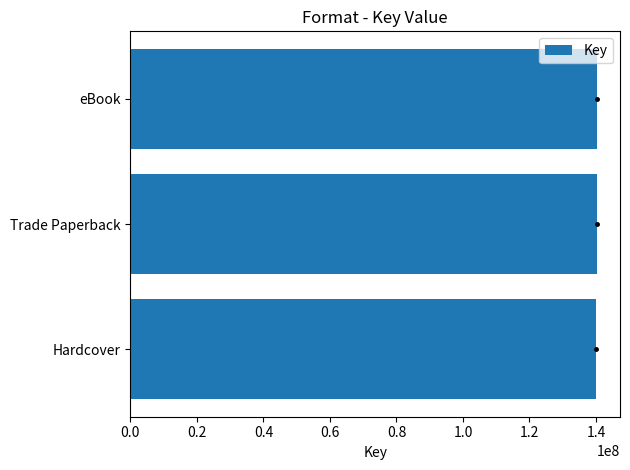

Count the number of categories in the chart.

3